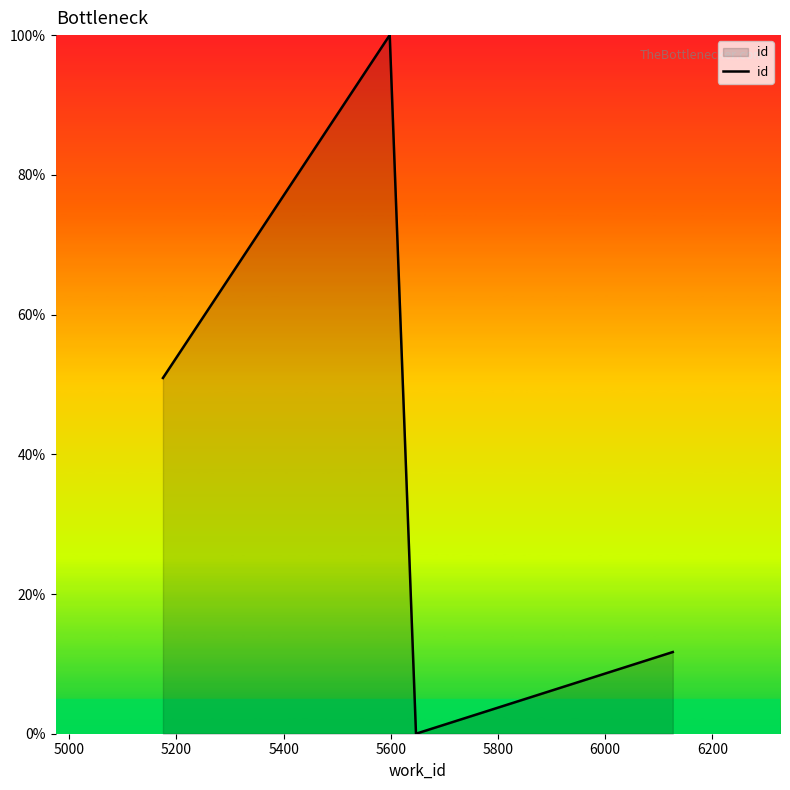

What is the maximum value shown in the chart?

100.0